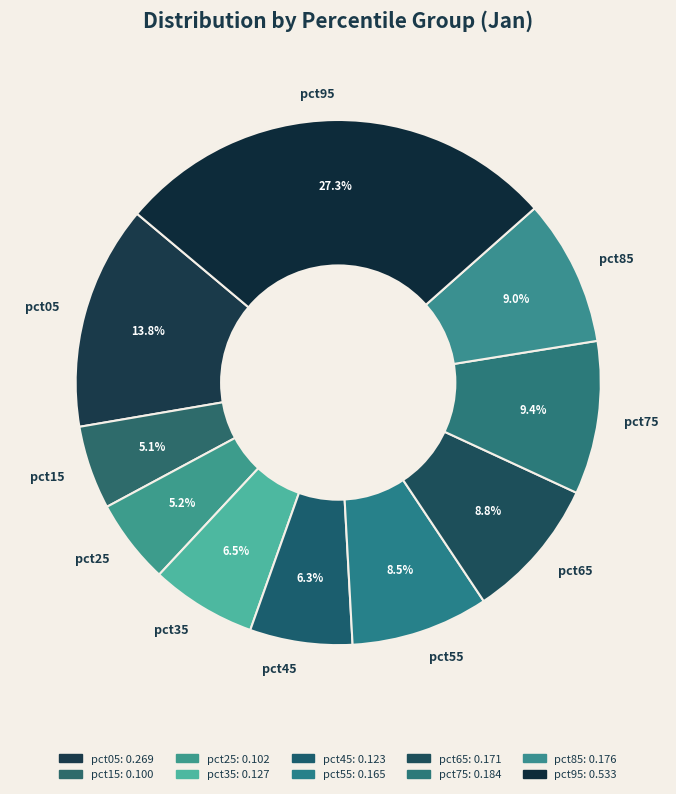

Count the number of slices in the pie.

10